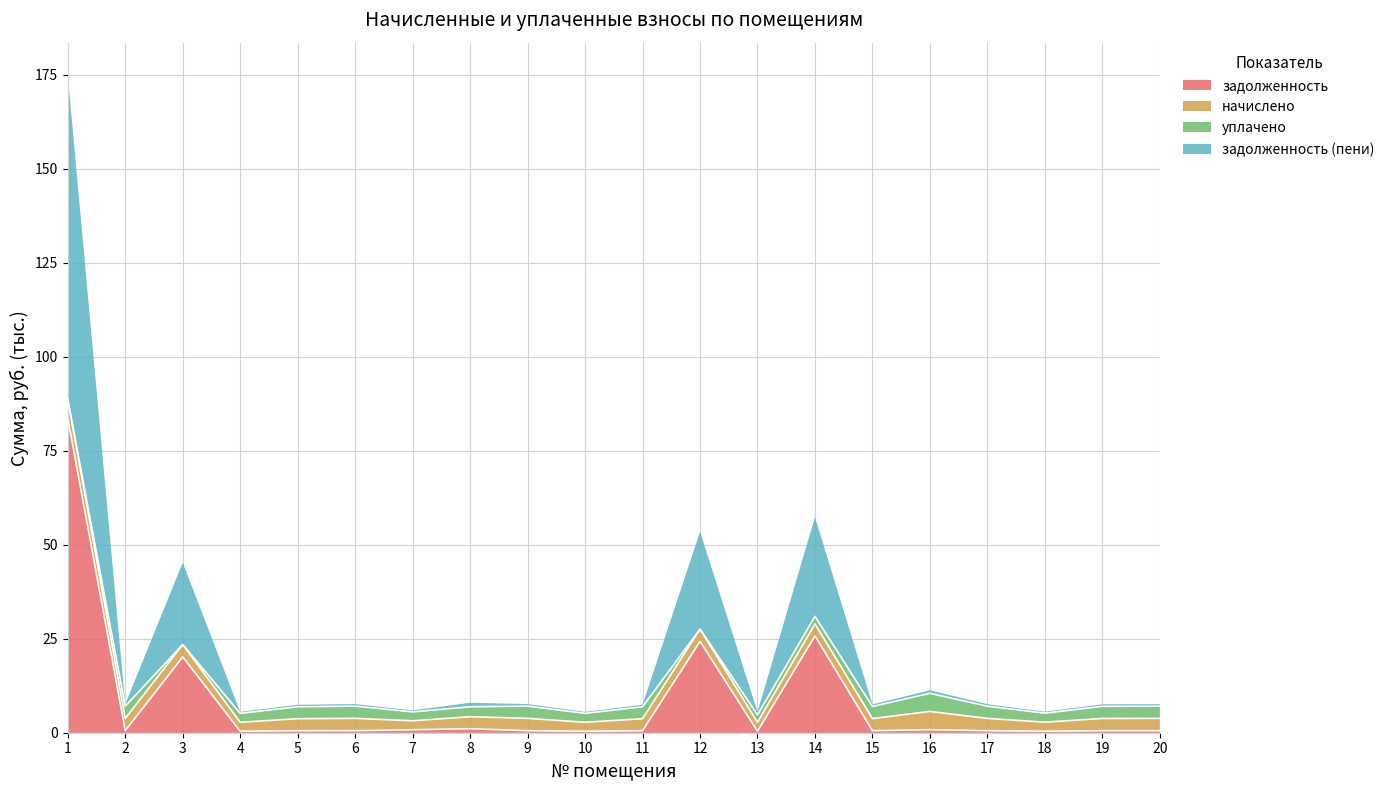

True or false: задолженность and задолженность (пени) cross at least once.

False